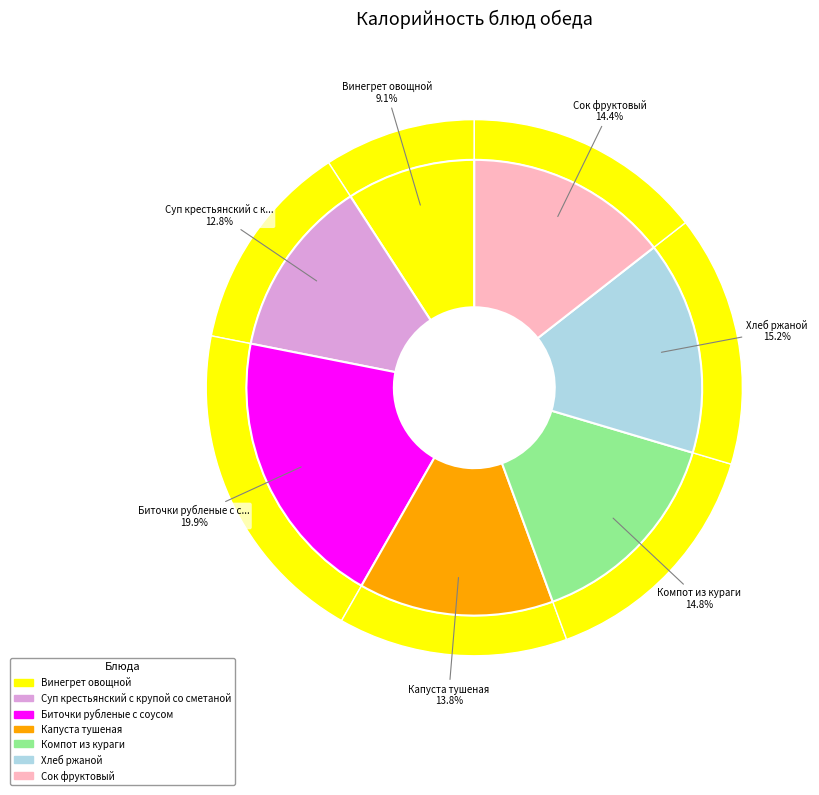

What is the ratio of the value at Сок фруктовый to the value at Компот из кураги?

1.0